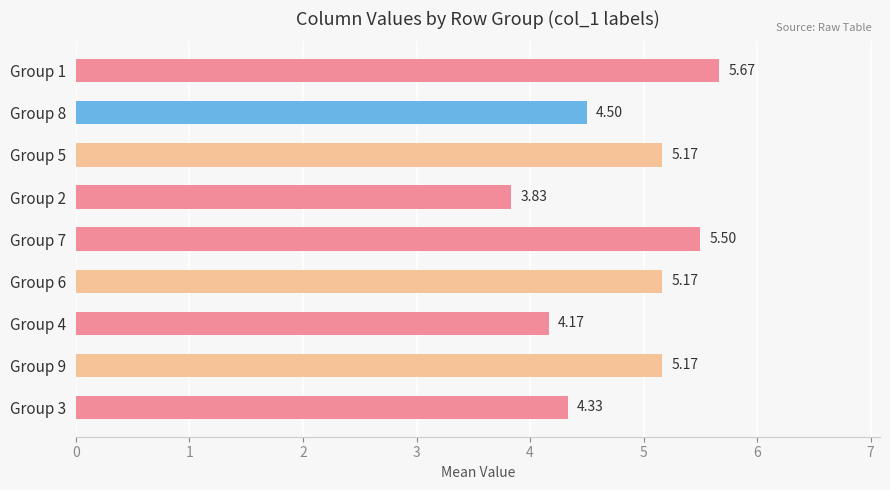

What is the change in value from Group 3 to Group 1?

+1.3